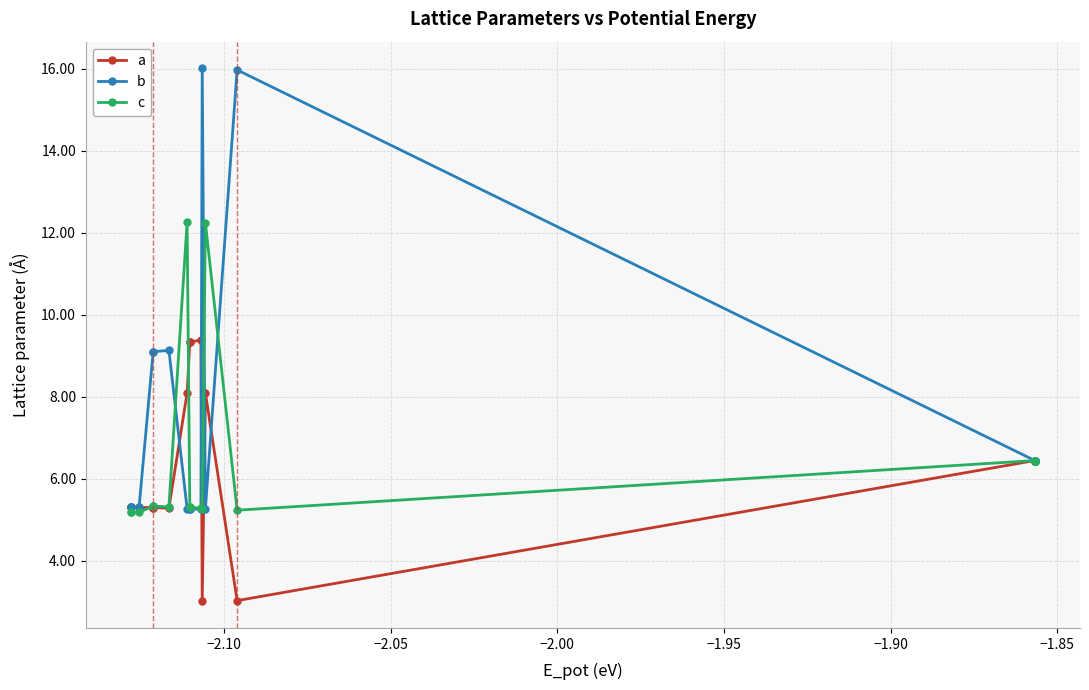

What is the difference between the maximum and minimum values in the a series?

6.4